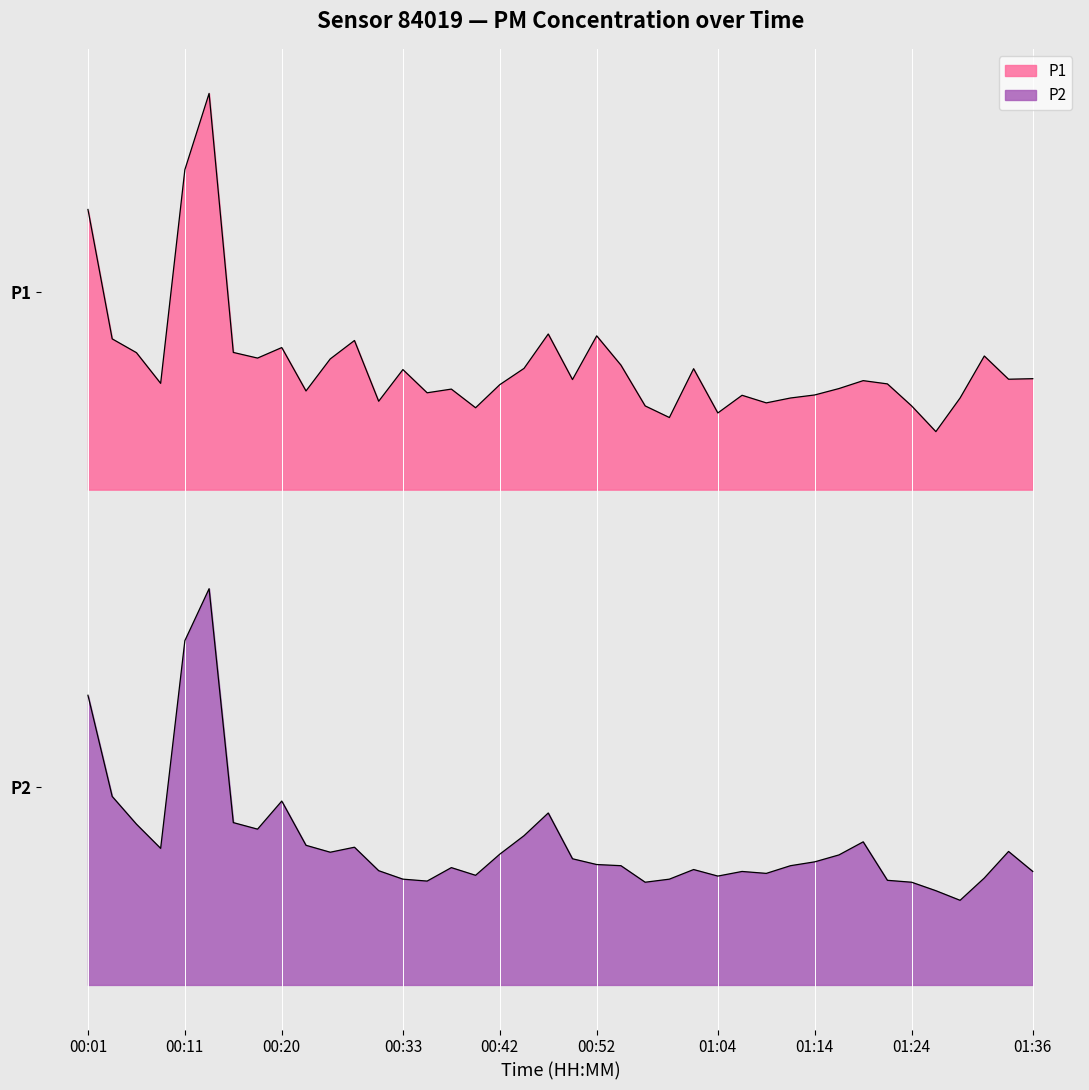

How many lines are shown in the chart?

2